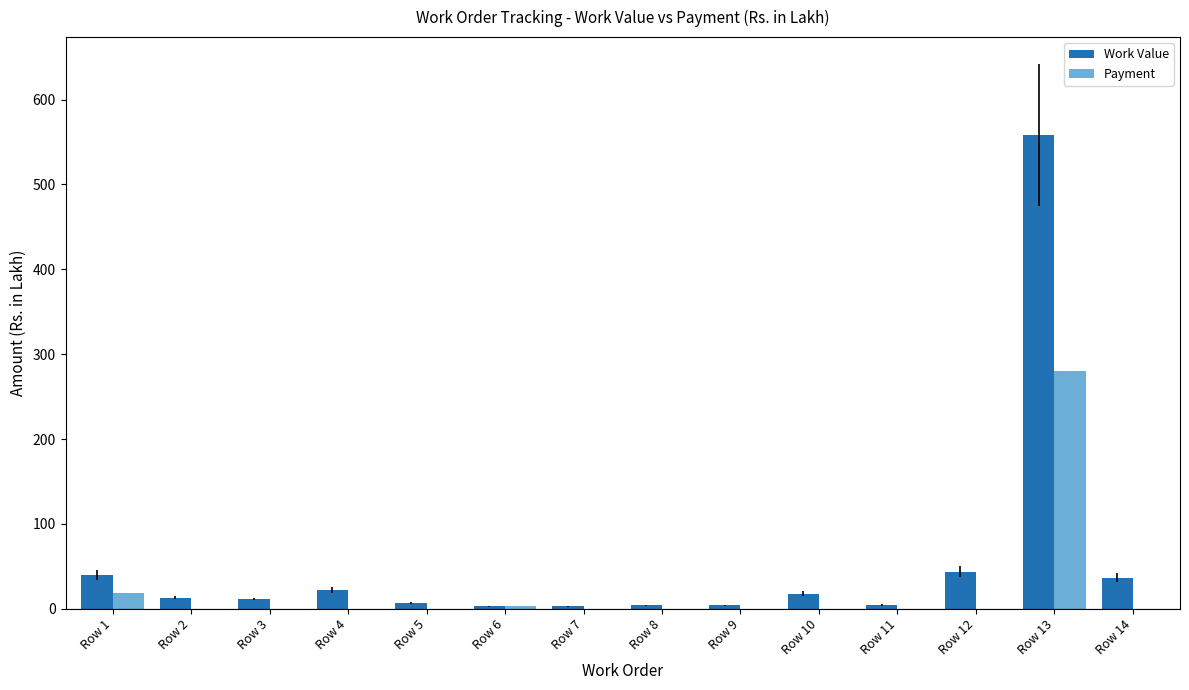

At which label is Payment closest to 140?

Row 1